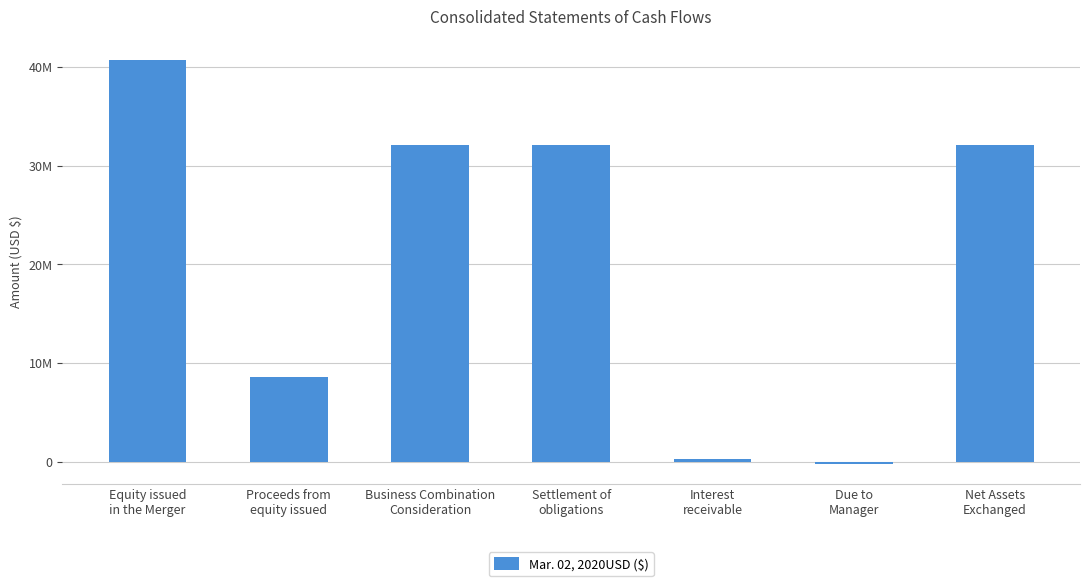

The chart shows a value of 68249998 at Equity issued
in the Merger. True or false?

False